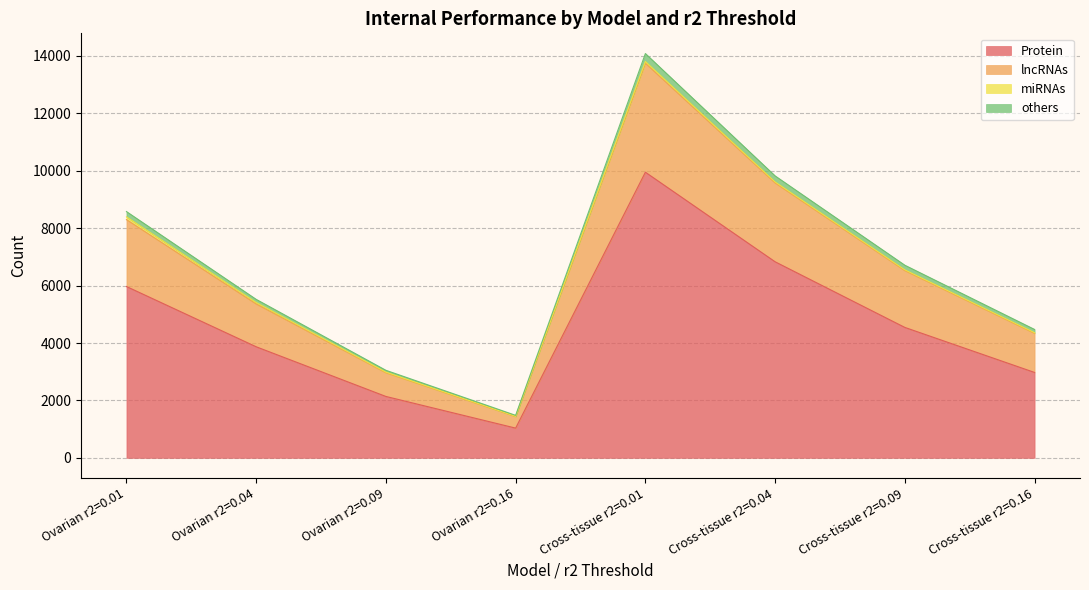

Where is Protein nearest to the value 5493?

Ovarian r2=0.01